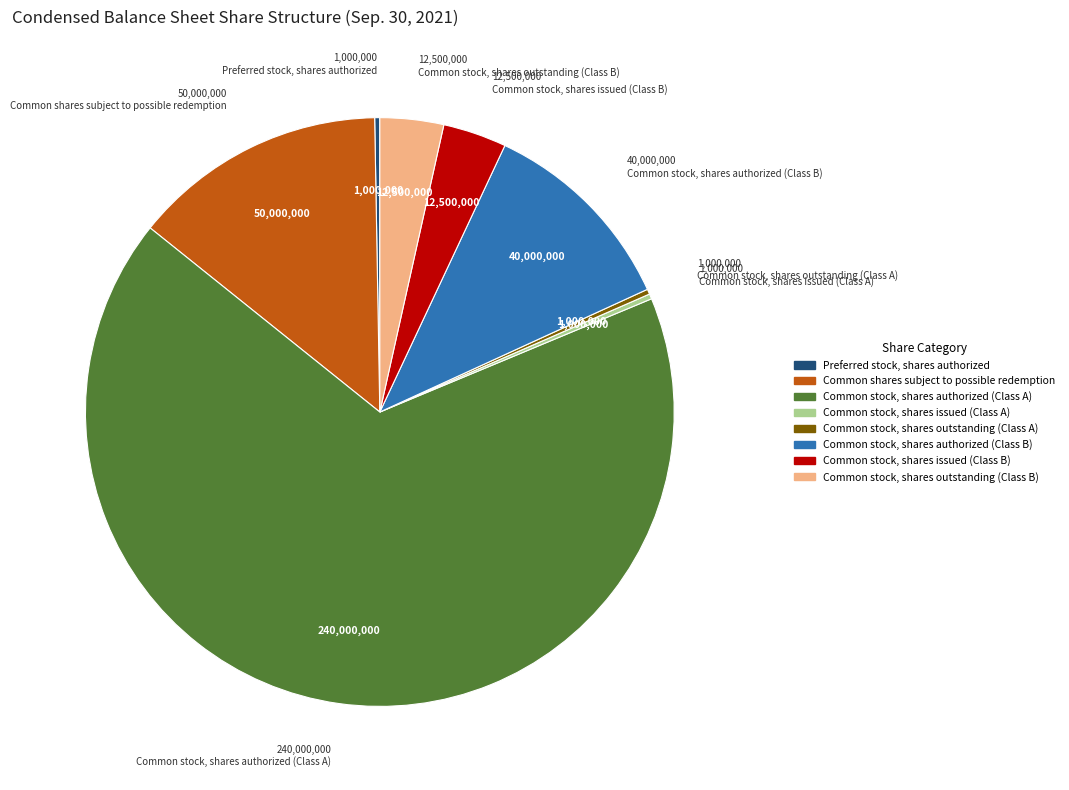

Between Common shares subject to possible redemption and Common stock, shares authorized (Class A), which is larger?

Common stock, shares authorized (Class A)